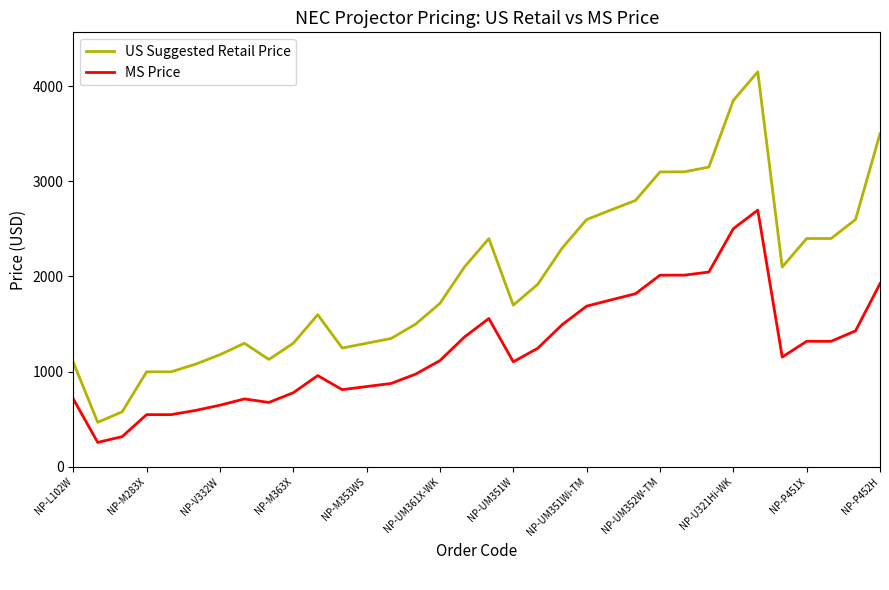

Which series has the widest spread of values?

US Suggested Retail Price